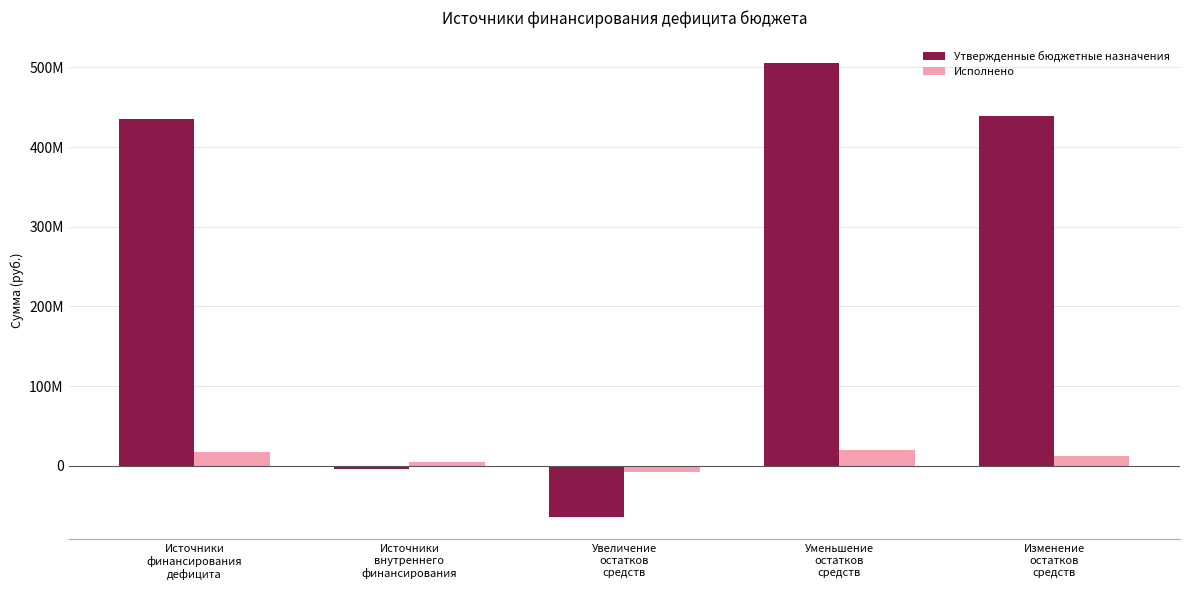

Are the bars horizontal?

No